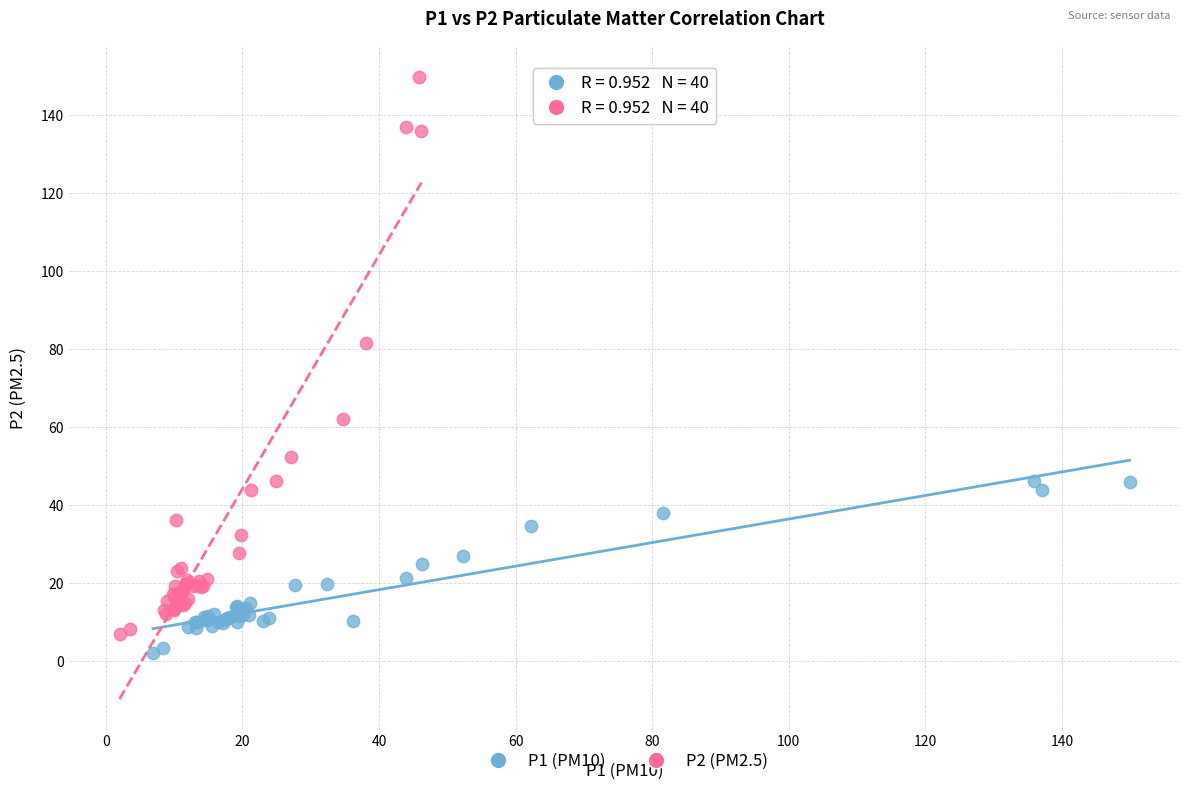

Which series has the widest spread of Y values?

P2 (PM2.5)